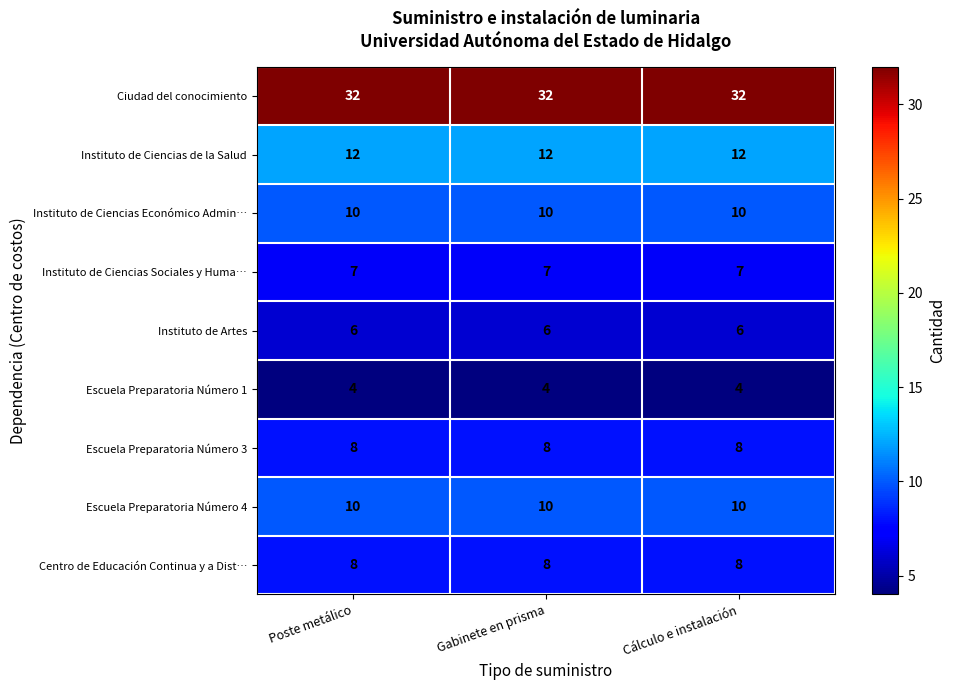

Read the Instituto de Artes value at Poste metálico.

6